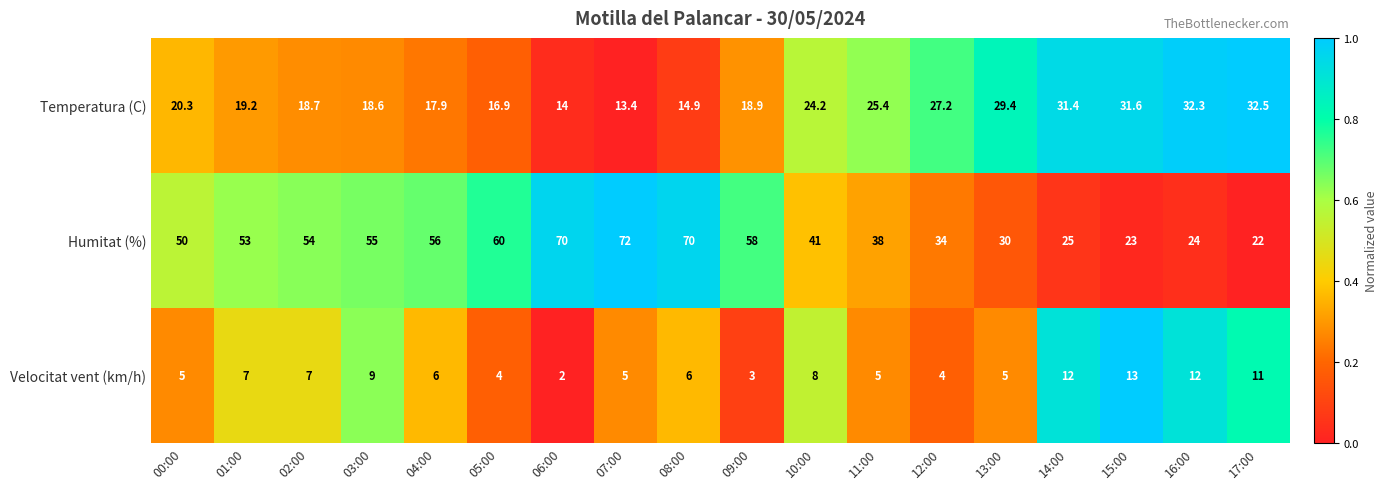

Which category has the highest value across all series?

07:00